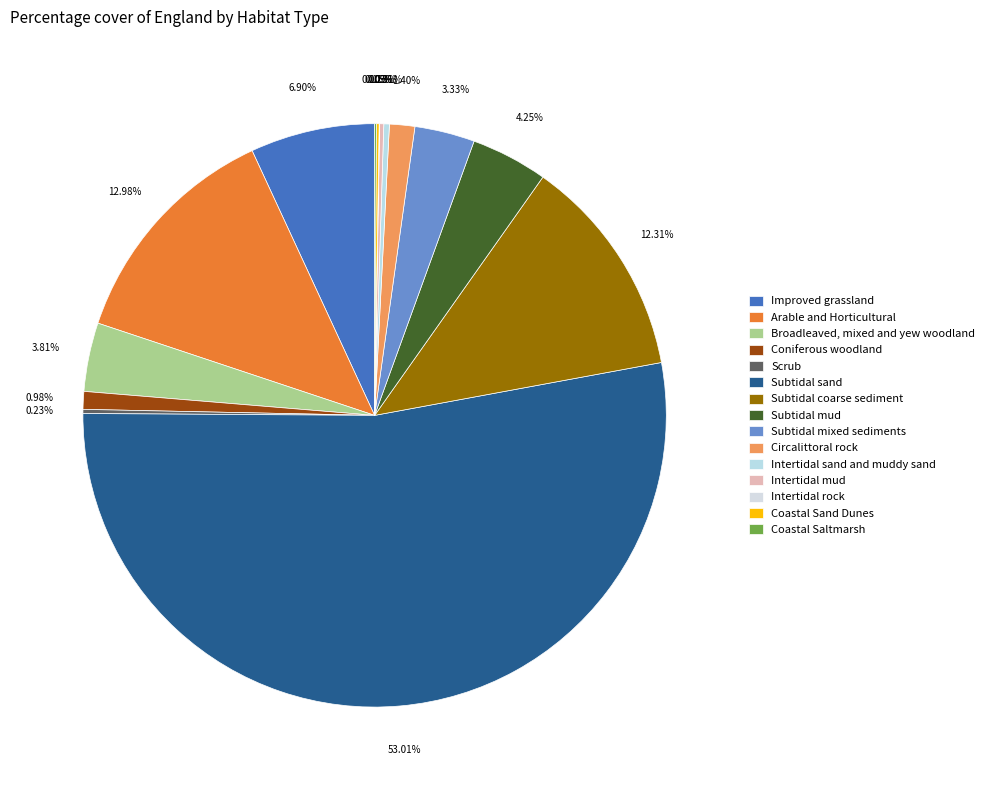

Combined, what portion of the pie is Subtidal sand and Coastal Saltmarsh?

53.1%